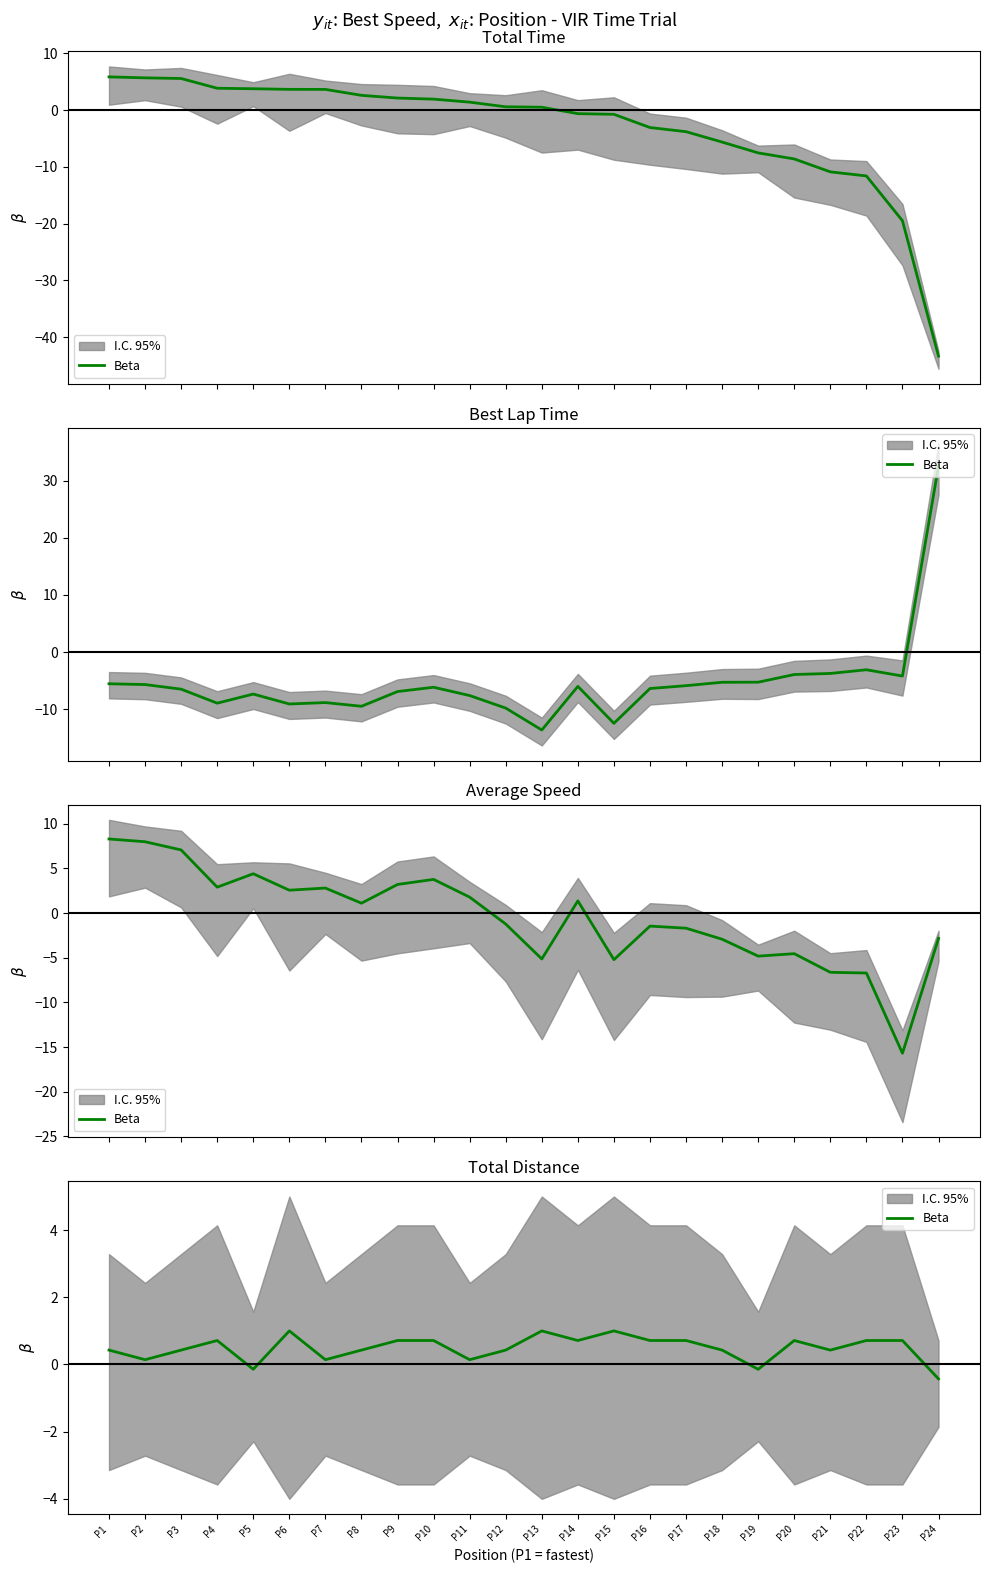

Reading right to left, transcribe all the data shown in this chart.

P24=-0.4	P23=0.7	P22=0.7	P21=0.4	P20=0.7	P19=-0.1	P18=0.4	P17=0.7	P16=0.7	P15=1.0	P14=0.7	P13=1.0	P12=0.4	P11=0.1	P10=0.7	P9=0.7	P8=0.4	P7=0.1	P6=1.0	P5=-0.1	P4=0.7	P3=0.4	P2=0.1	P1=0.4